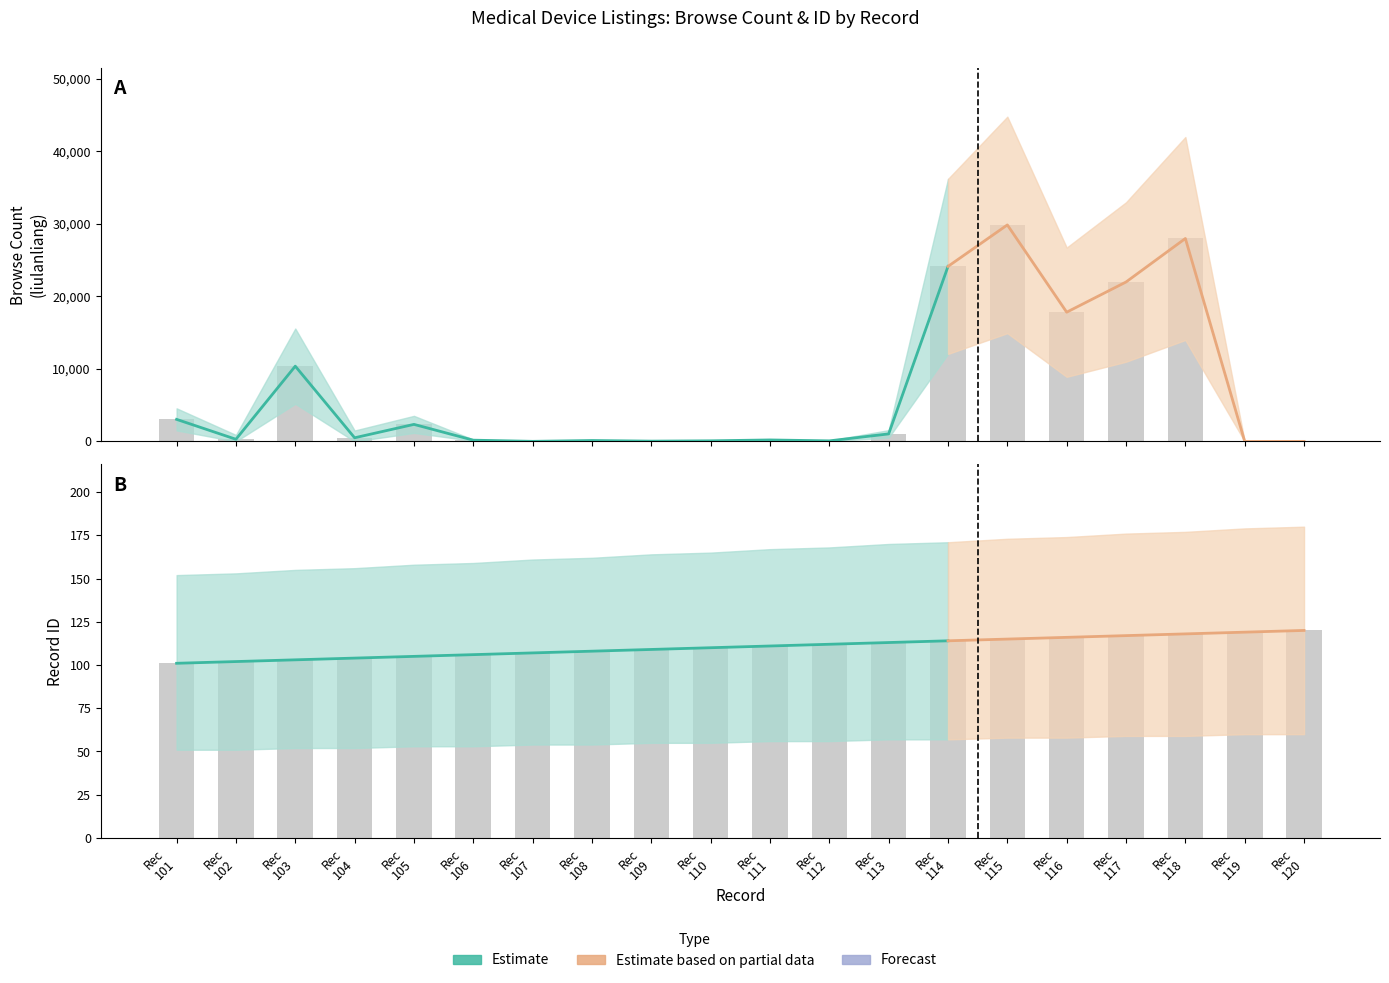

List the series in order of their peak value, highest first.

liulanliang_upper, liulanliang, liulanliang_lower